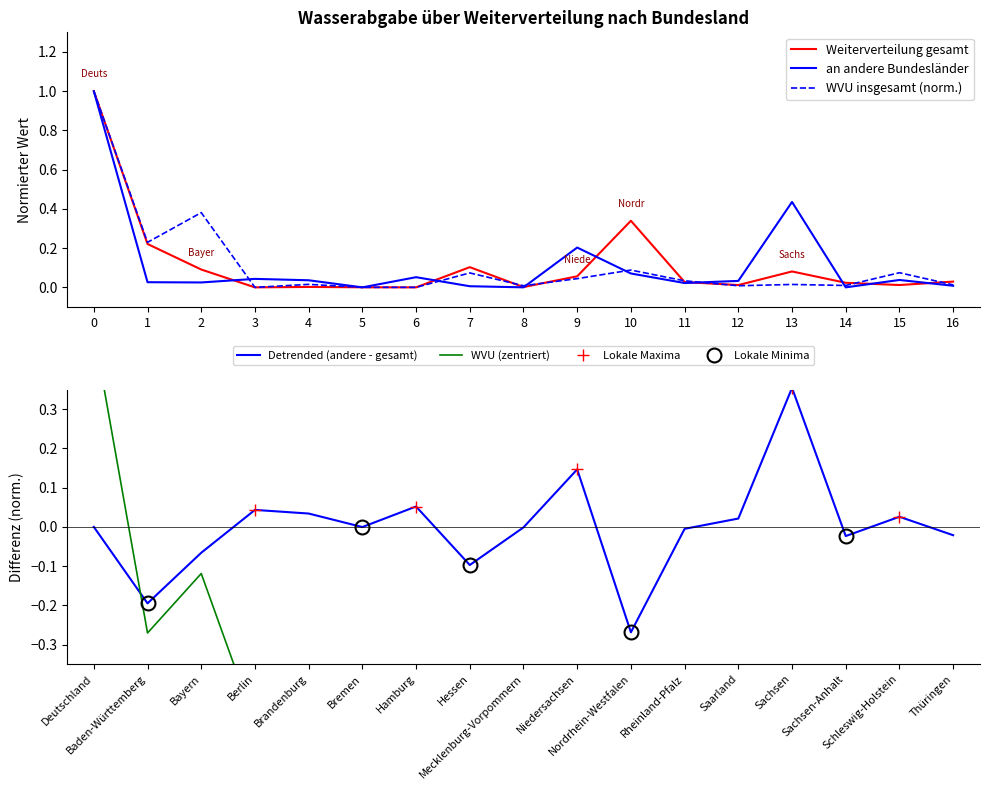

What is the maximum value for WVU insgesamt (norm.)?

1.0